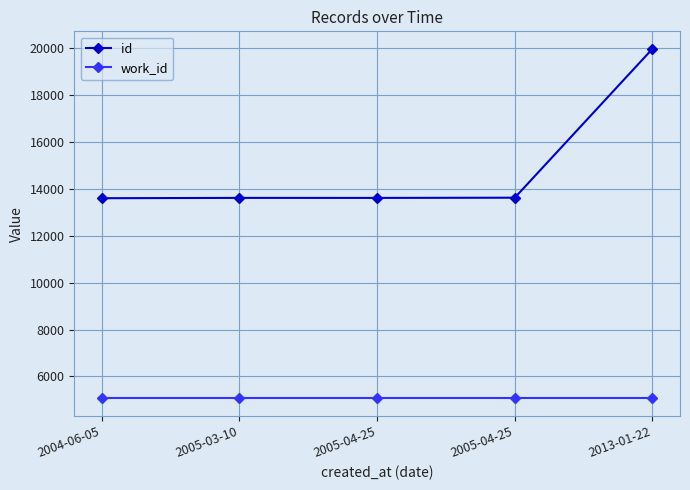

What is the difference between the maximum and minimum values in the id series?

6365